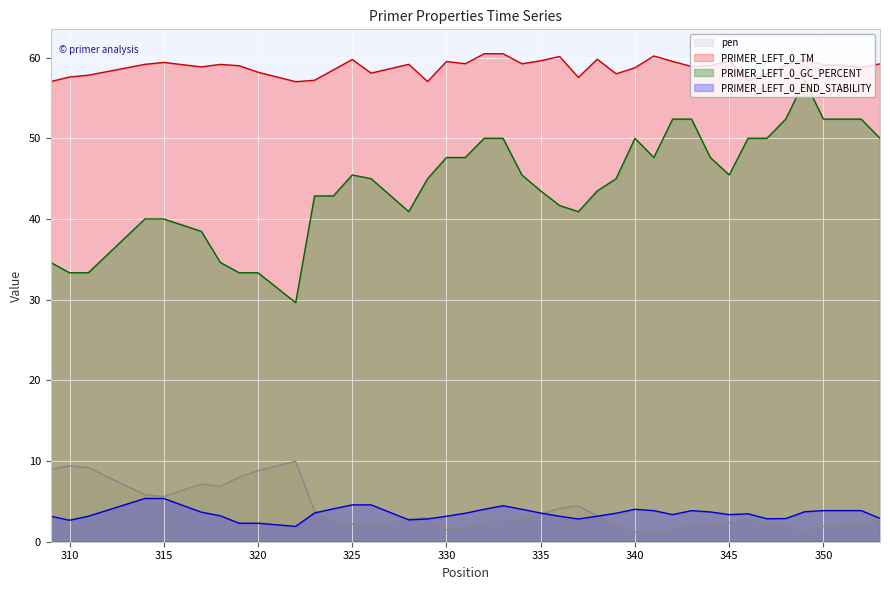

What is the maximum value shown in the chart?

60.5